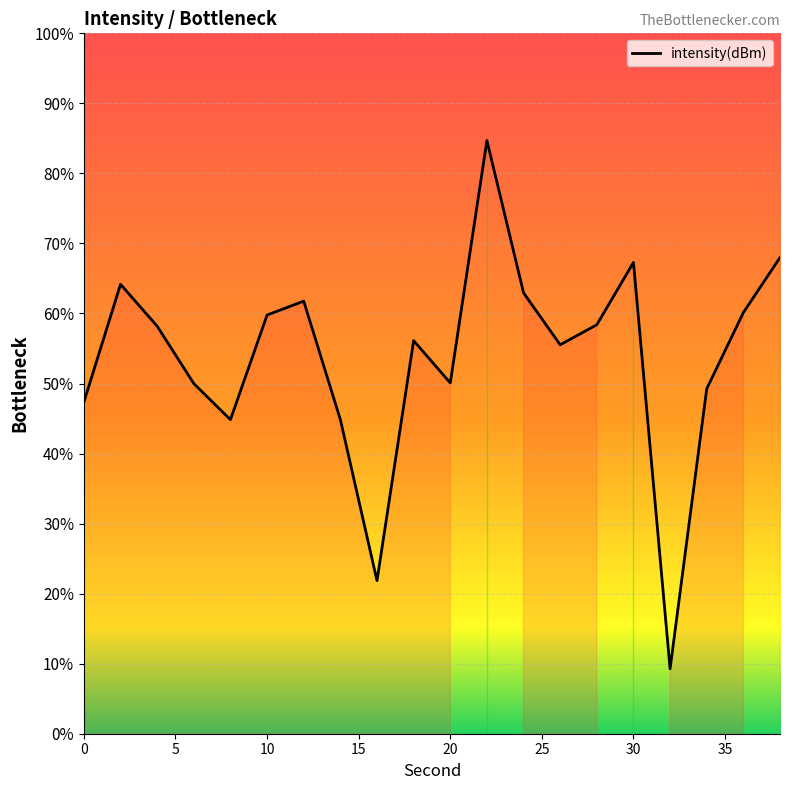

Reading left to right, what are all the values shown in this chart?

-133.7	-126.1	-128.8	-132.5	-134.8	-128.1	-127.2	-134.8	-145.2	-129.7	-132.5	-116.9	-126.7	-130.0	-128.7	-124.7	-150.8	-132.8	-127.9	-124.4